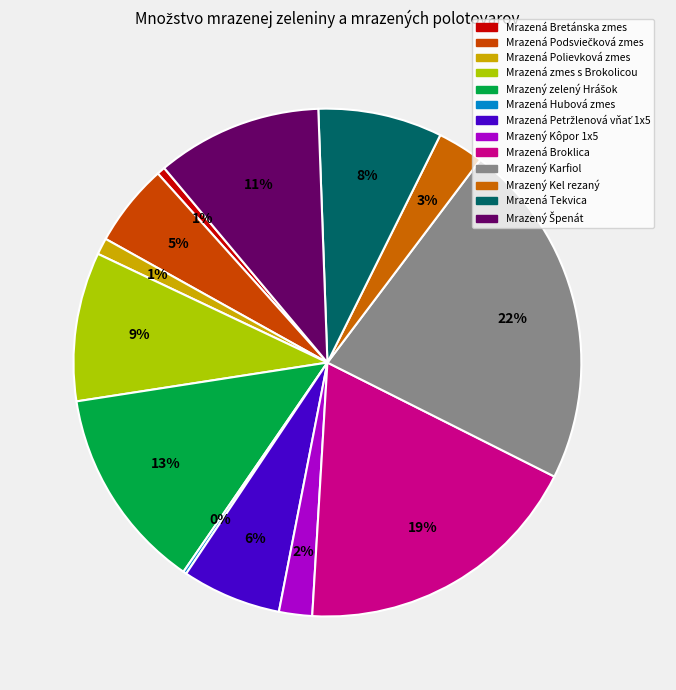

What portion of the pie excludes Mrazený Špenát?

89.5%